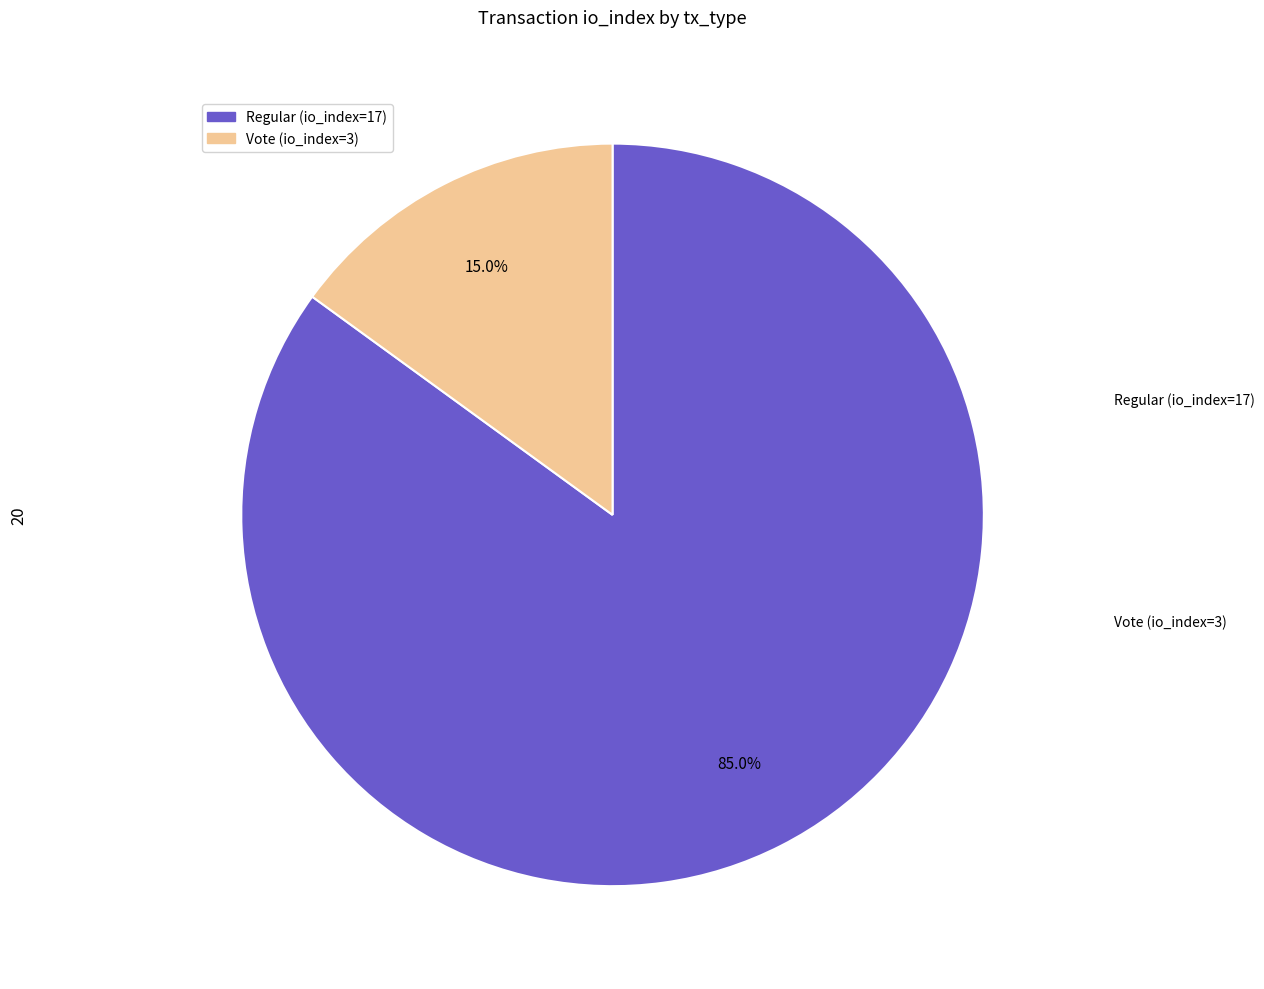

What percentage is NOT represented by Regular (io_index=17)?

15.0%